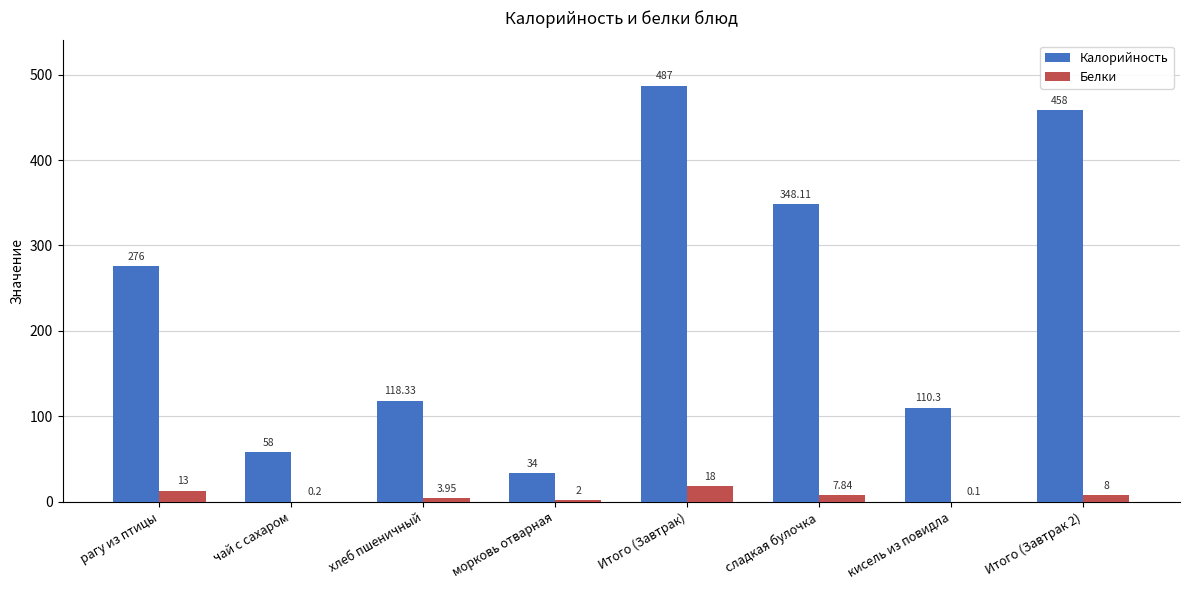

What is the total value across all series at рагу из птицы?

289.0